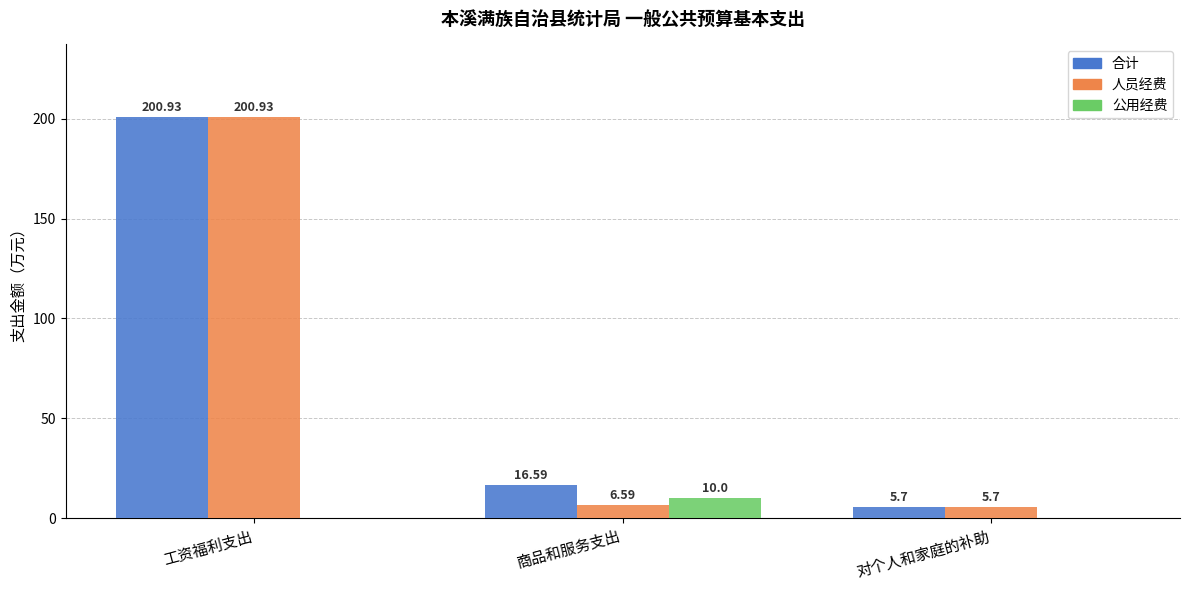

What is the sum of the 公用经费 values at 工资福利支出 and 商品和服务支出?

10.0